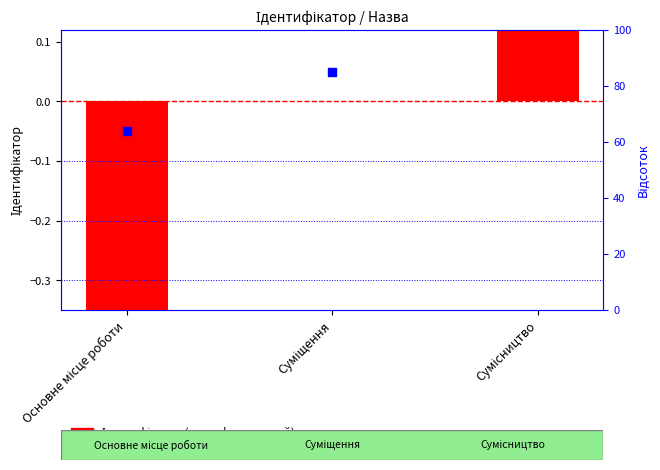

Which series has the widest spread of Y values?

Ідентифікатор (трансформований)